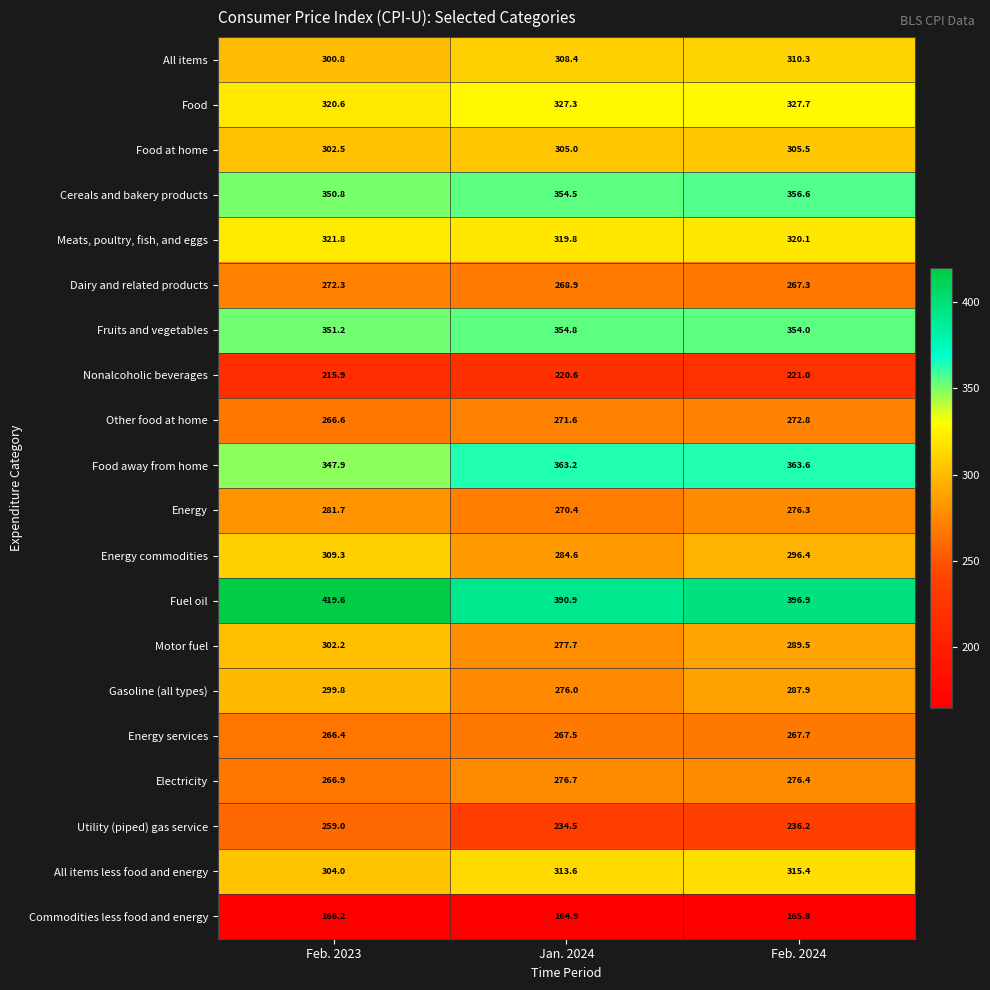

How many distinct data groups are displayed?

20